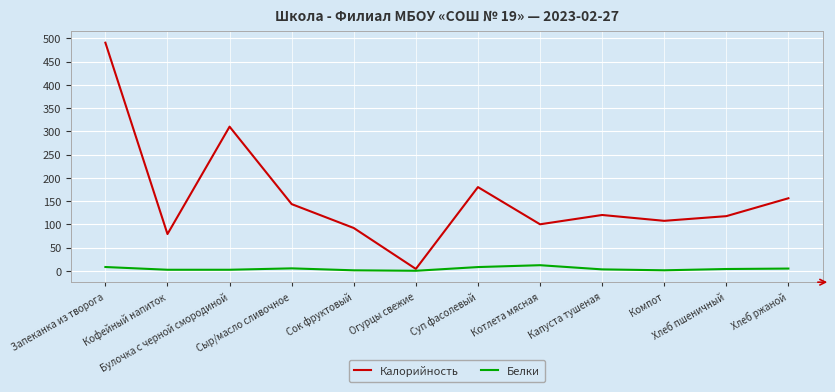

Which series has the widest spread of values?

Калорийность